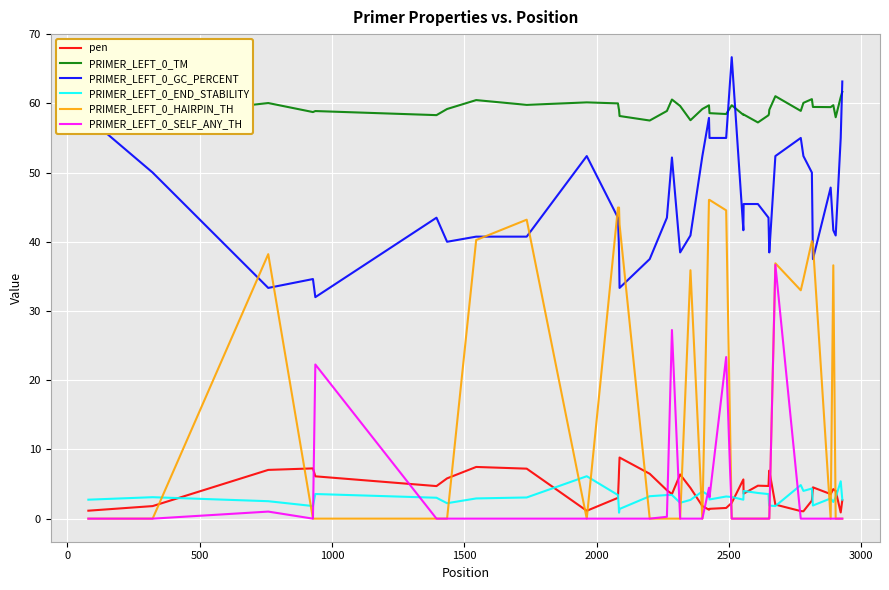

True or false: PRIMER_LEFT_0_GC_PERCENT and PRIMER_LEFT_0_SELF_ANY_TH intersect in this chart.

False